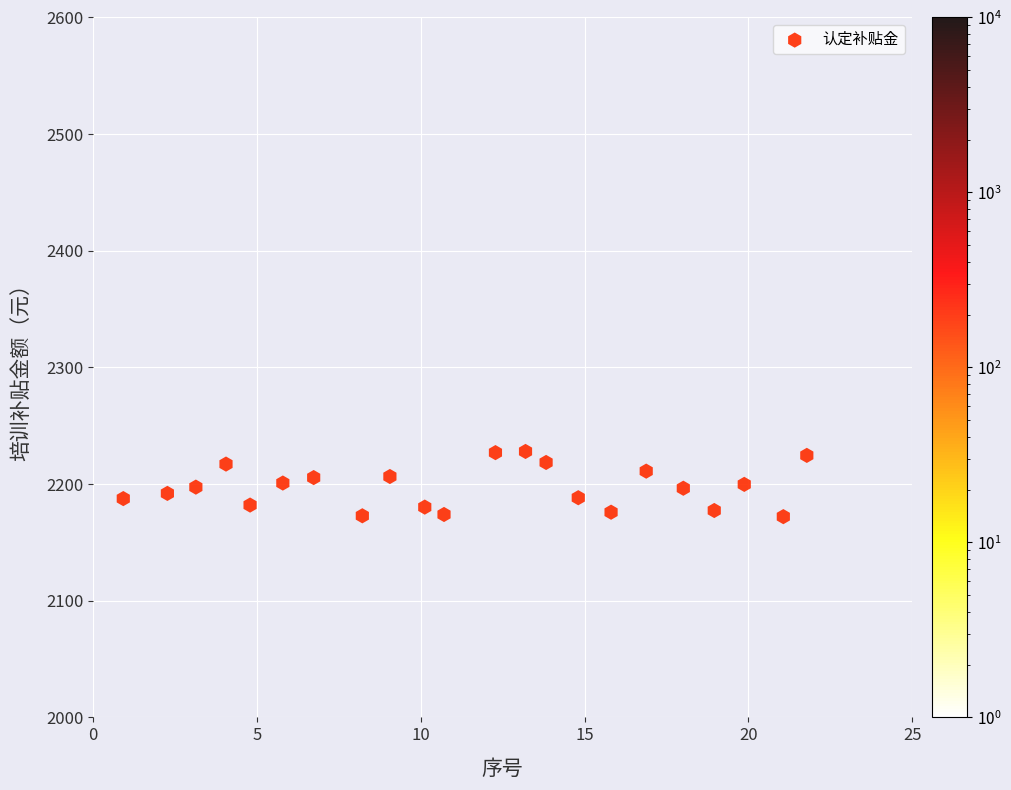

What is the range of Y values (max minus min)?

55.9